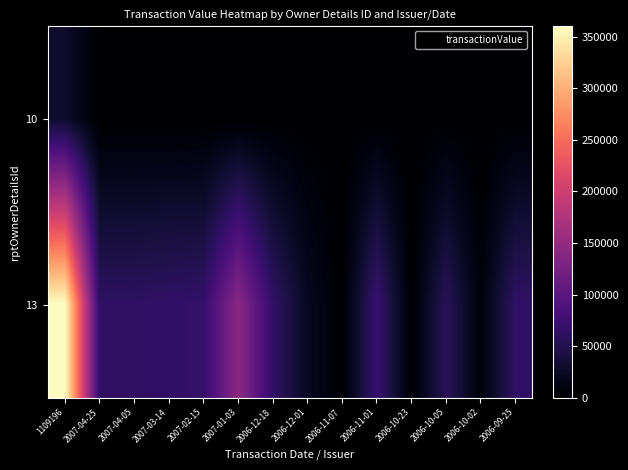

Between 2006-11-01 and 2007-01-03, which is larger?

2006-11-01